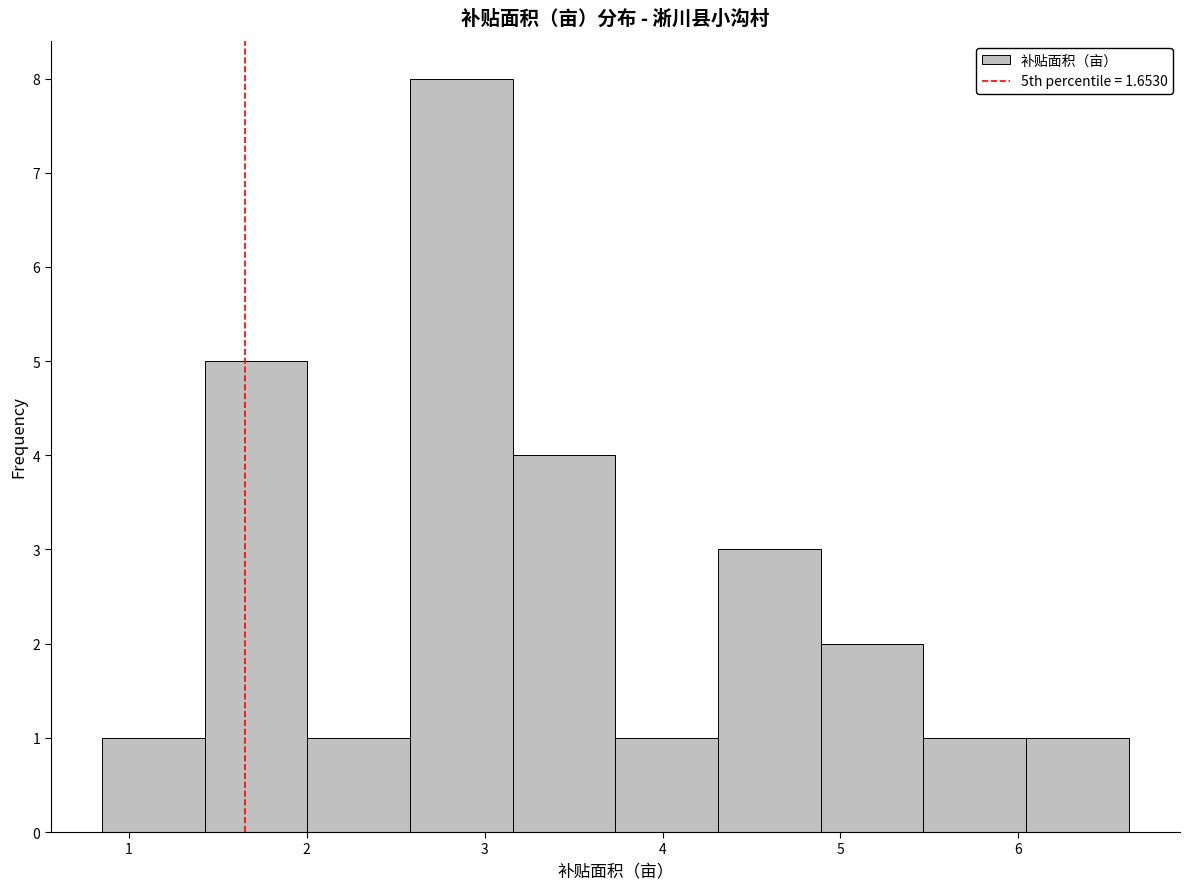

How tall is the bar that spans 4.9 to 5.5 on the x-axis? Neither the bar edges nor the heights are printed on the chart, so give them approximately, as read against the axes.

2